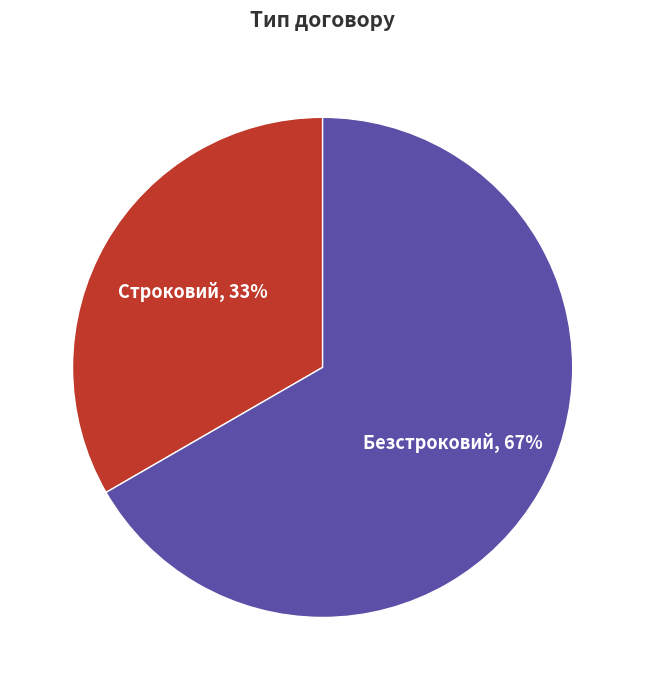

Count the number of slices in the pie.

2